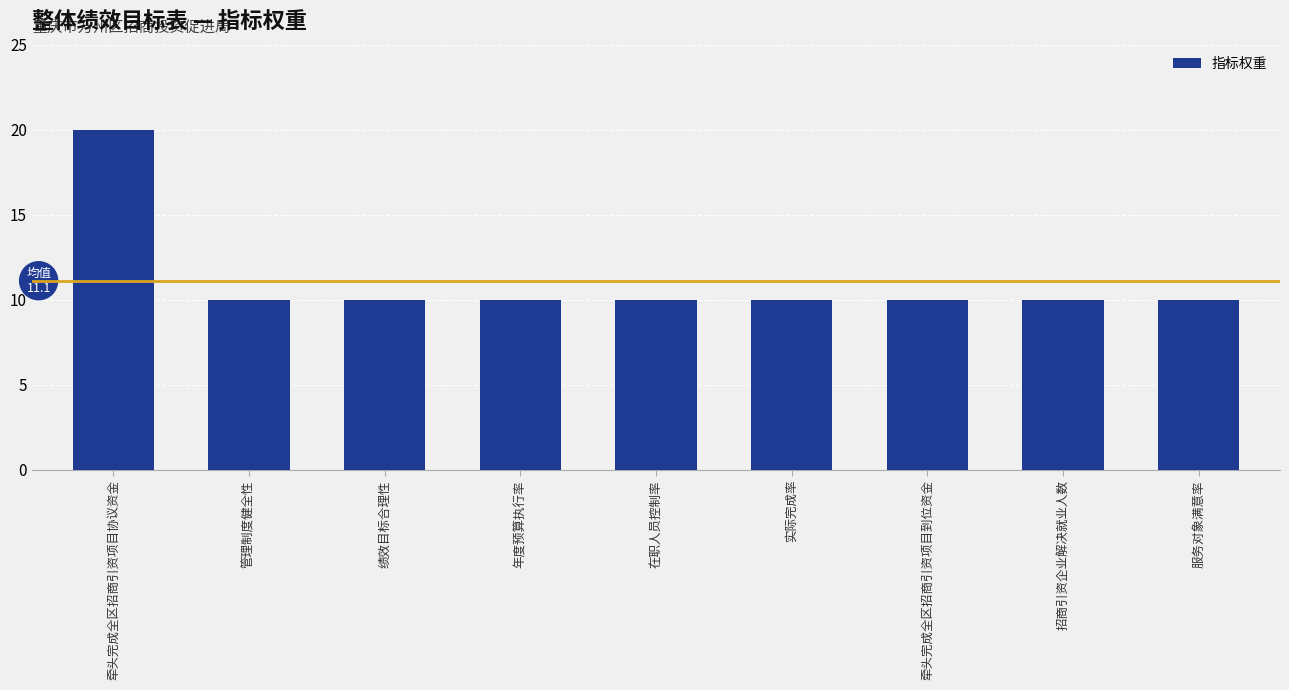

What is the change in value from 牵头完成全区招商引资项目协议资金 to 实际完成率?

-10